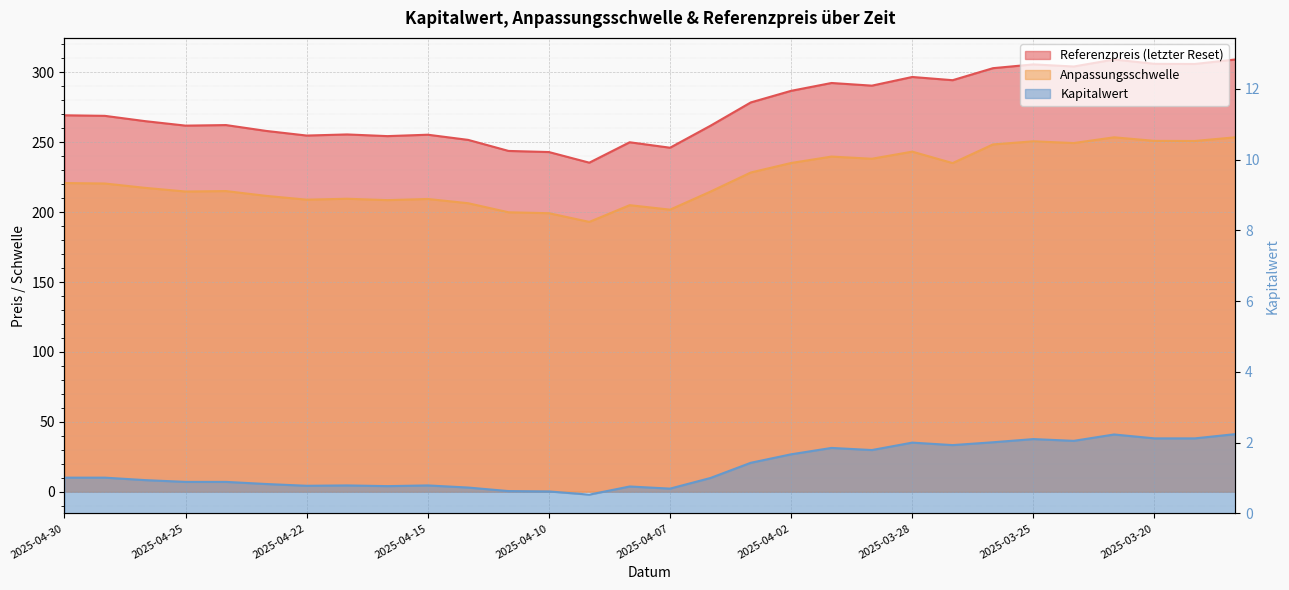

At how many categories does at least one series exceed 118?

30